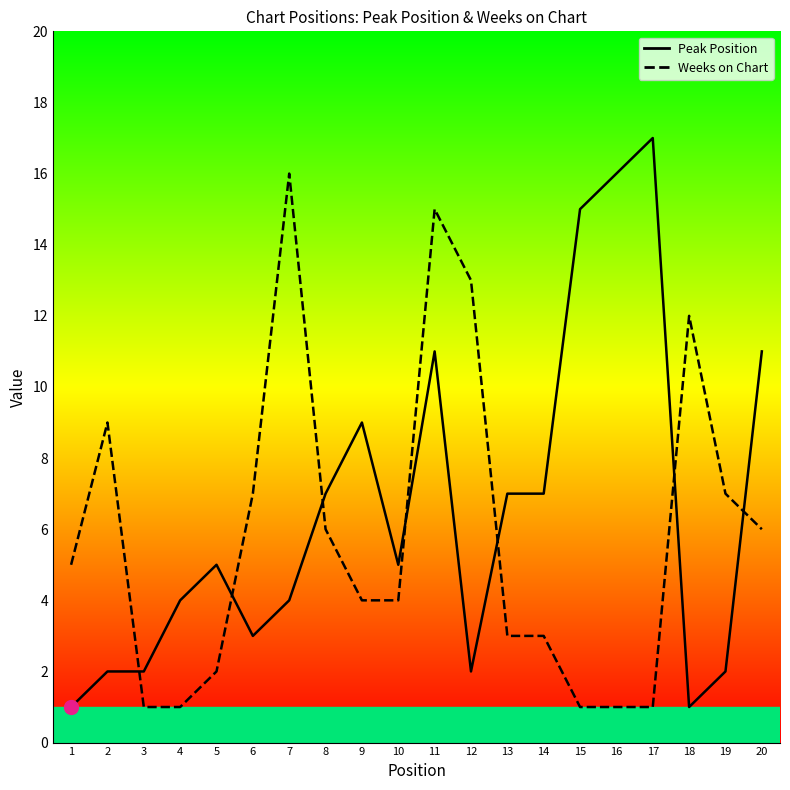

Reading left to right, extract all data points from this chart.

Peak Position: 1=1	2=2	3=2	4=4	5=5	6=3	7=4	8=7	9=9	10=5	11=11	12=2	13=7	14=7	15=15	16=16	17=17	18=1	19=2	20=11
Weeks on Chart: 1=5	2=9	3=1	4=1	5=2	6=7	7=16	8=6	9=4	10=4	11=15	12=13	13=3	14=3	15=1	16=1	17=1	18=12	19=7	20=6